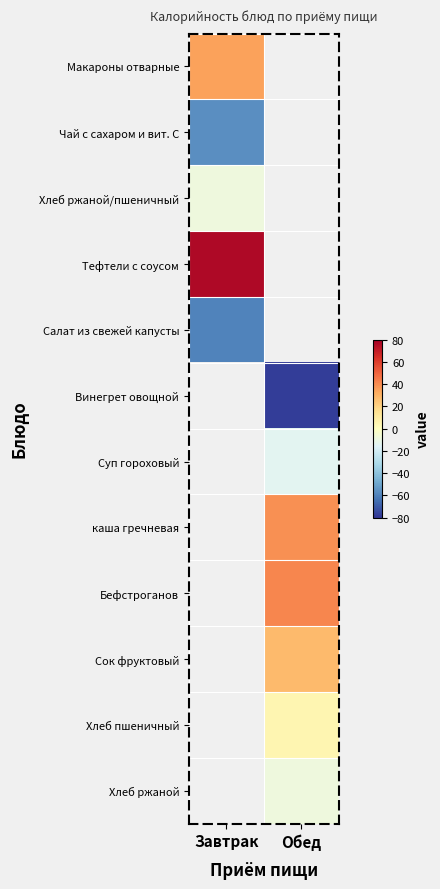

List the labels in order of Хлеб ржаной value, largest first.

Завтрак, Обед